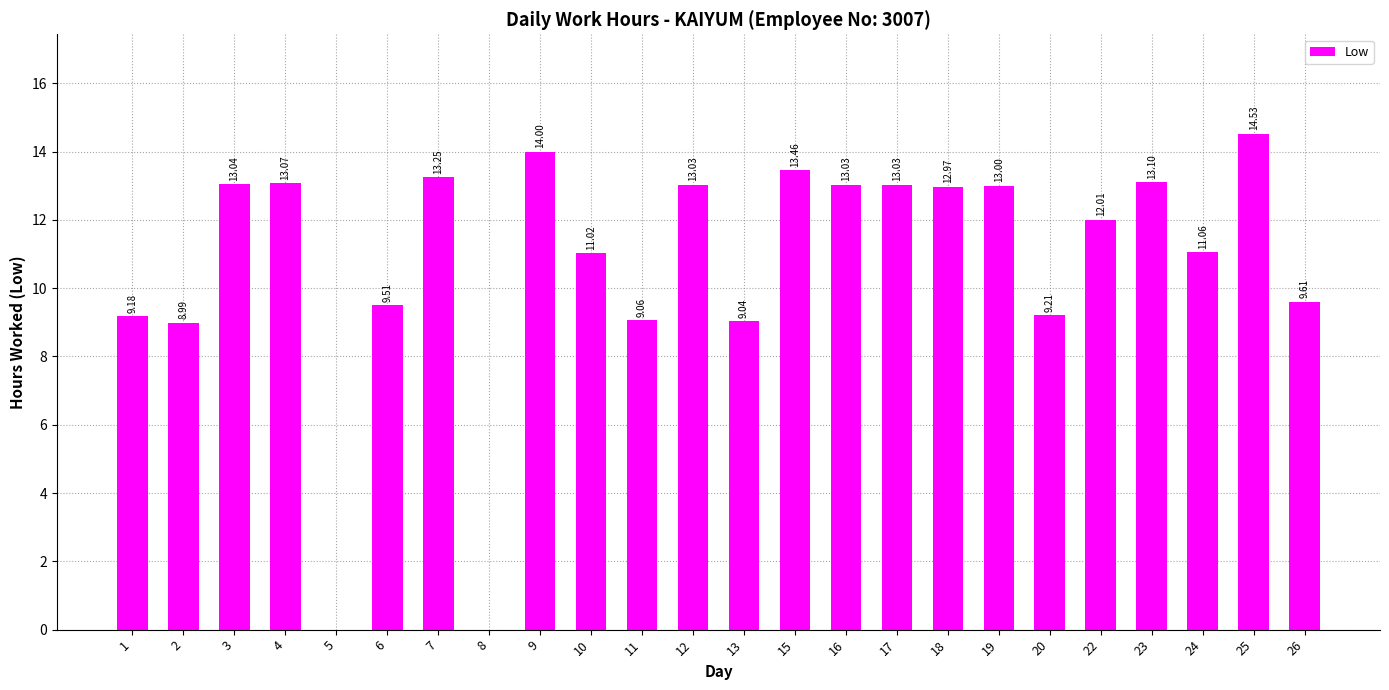

What is the change in value from 6 to 25?

+5.0